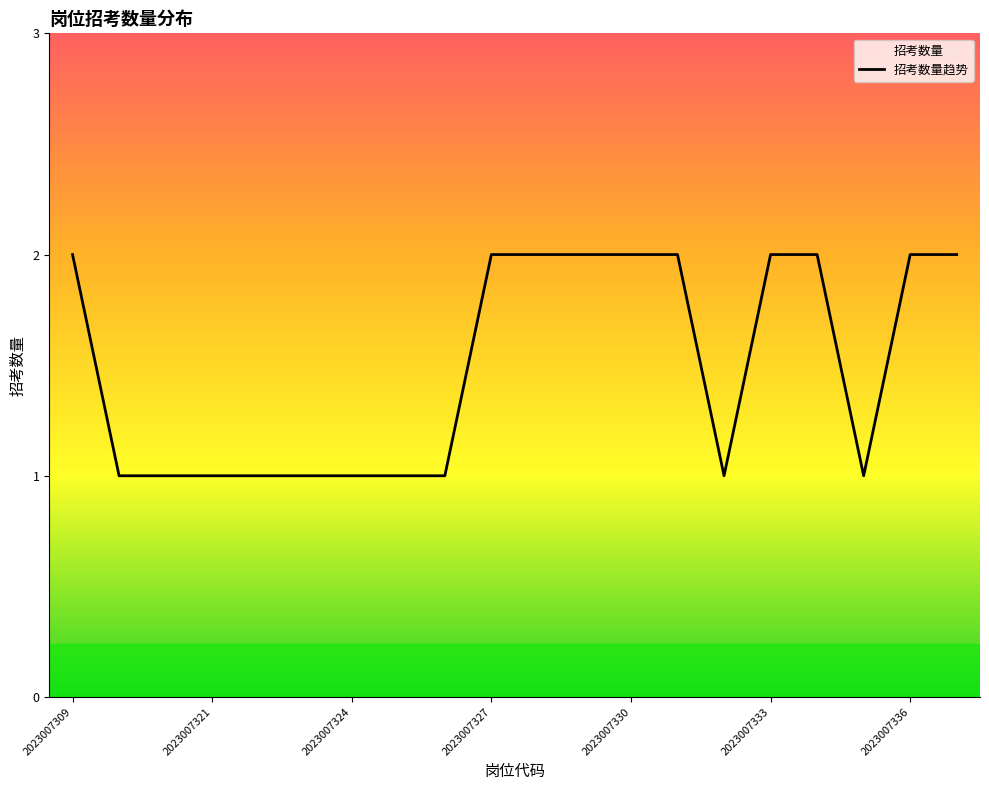

Count the values in the range 1 to 2.

20